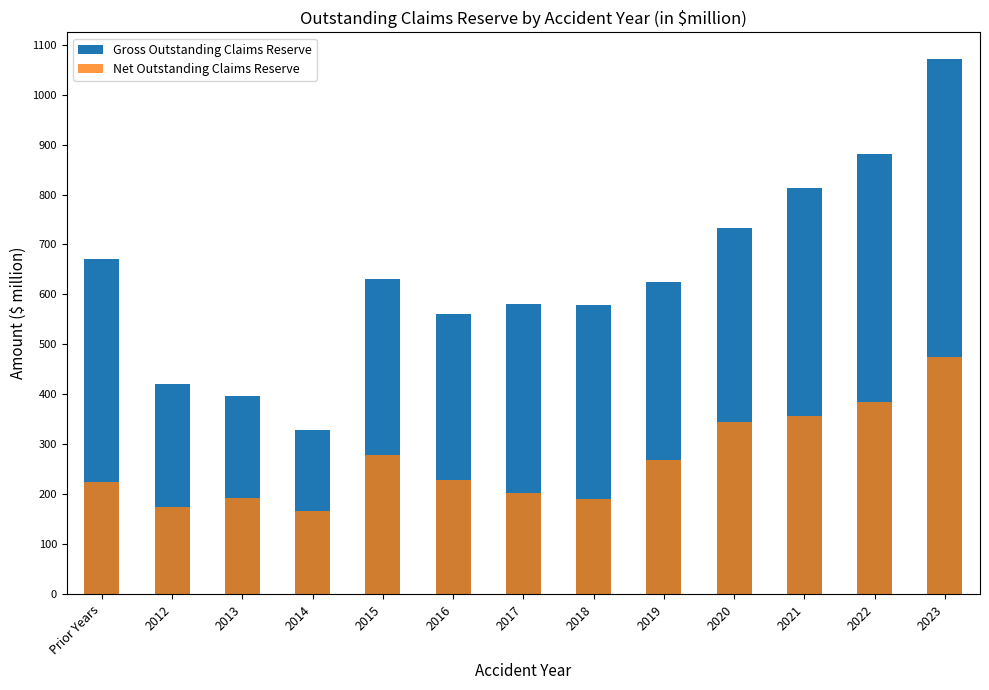

What is the smallest value displayed?

167.3